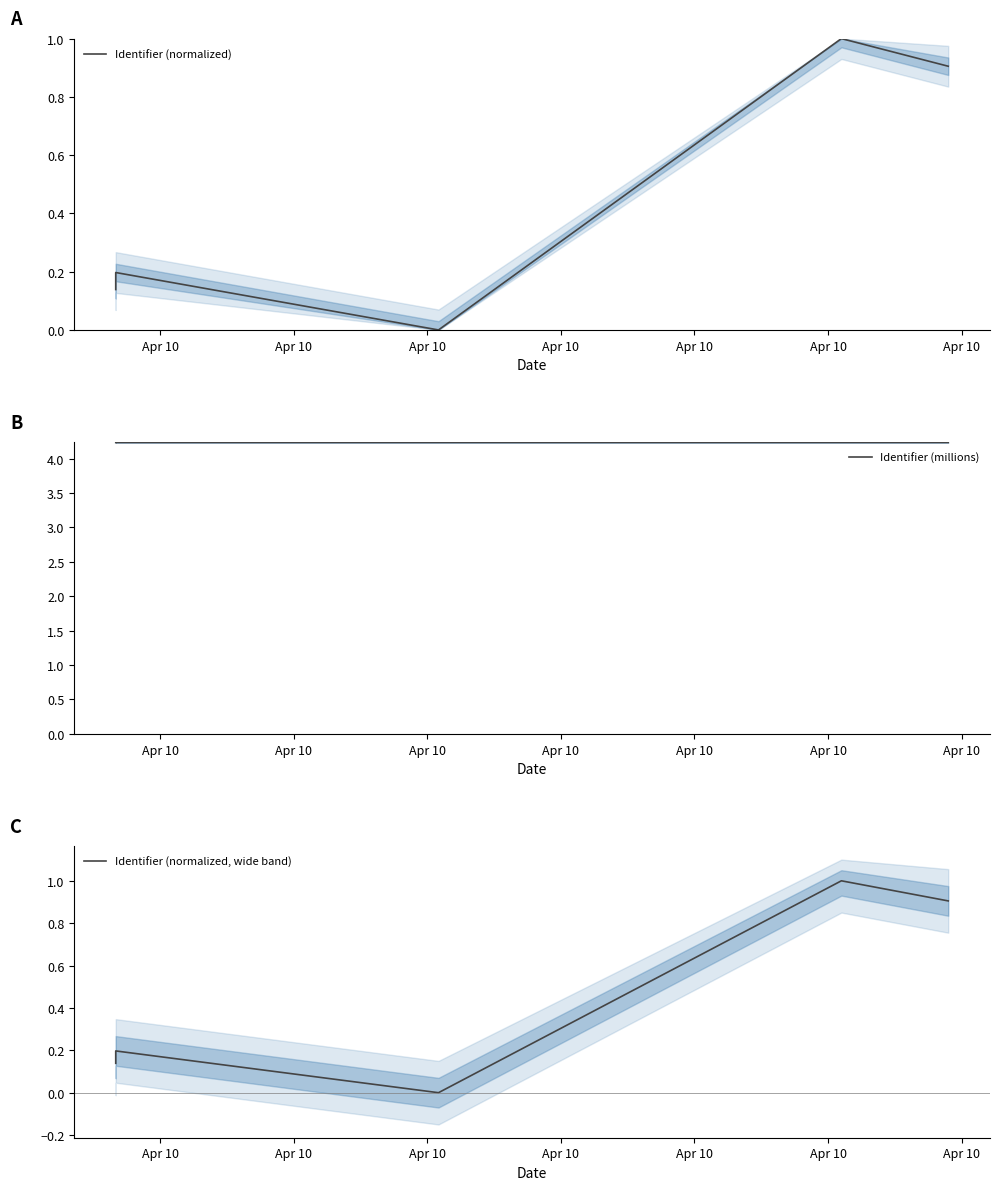

Count the number of categories in the chart.

5